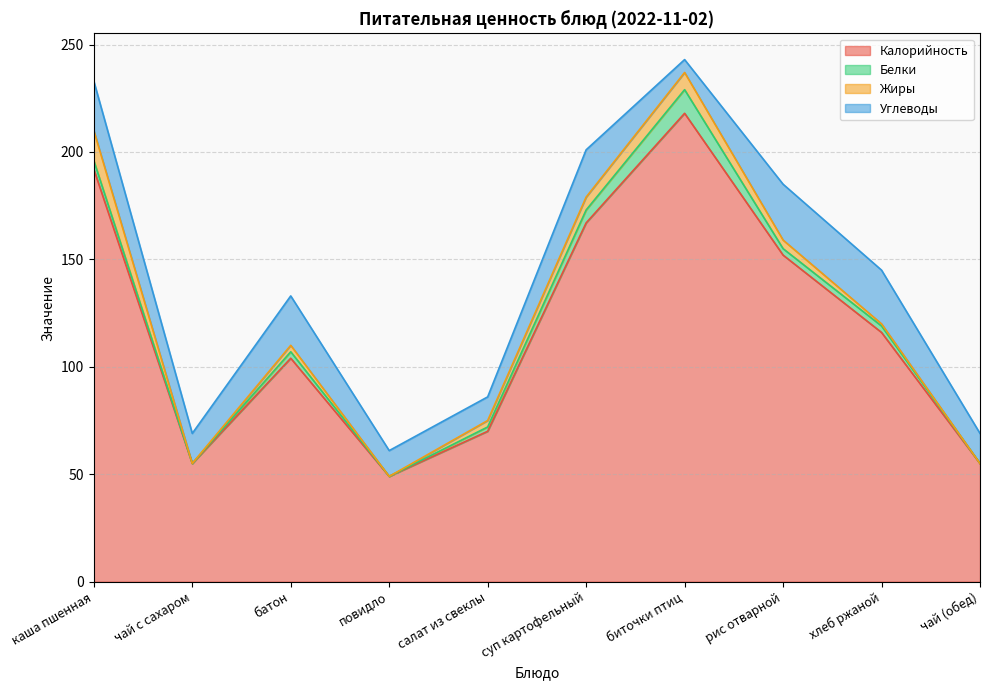

At how many categories does at least one series exceed 102?

6